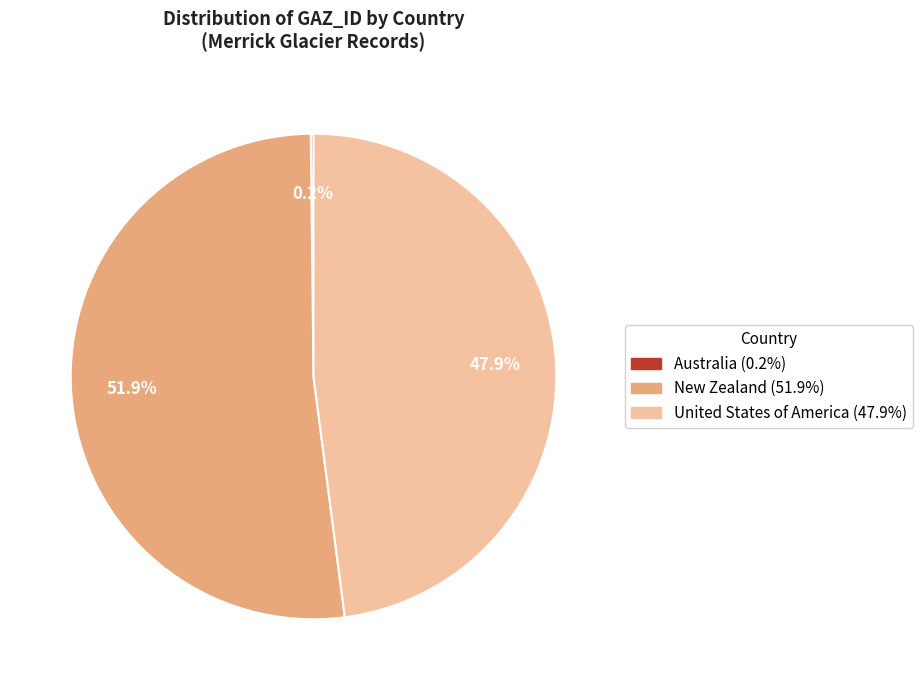

What is the total percentage of New Zealand and United States of America?

99.8%